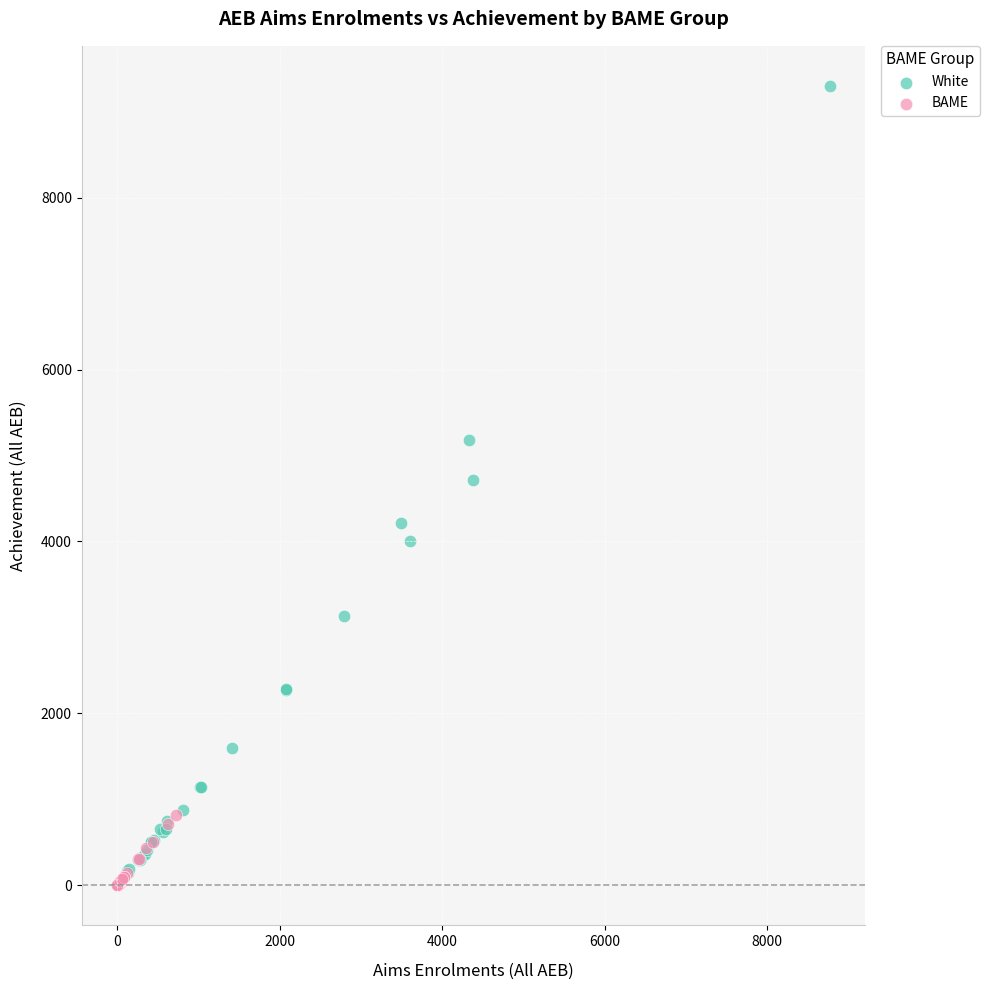

Which series has the largest Y range (max minus min)?

White